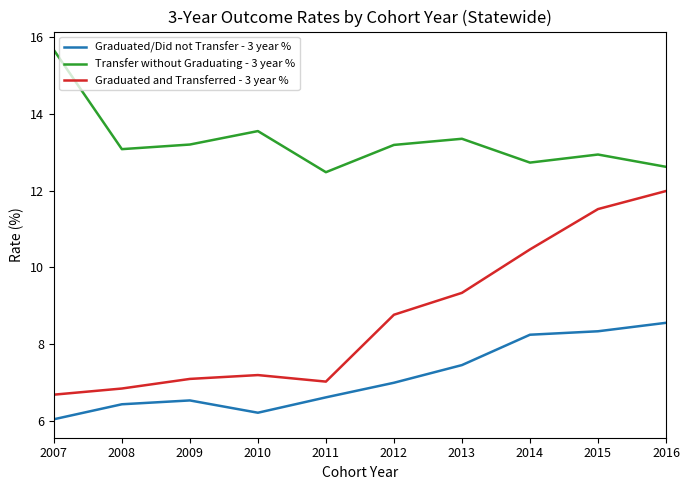

Where is the first local minimum for Graduated and Transferred - 3 year %?

2011